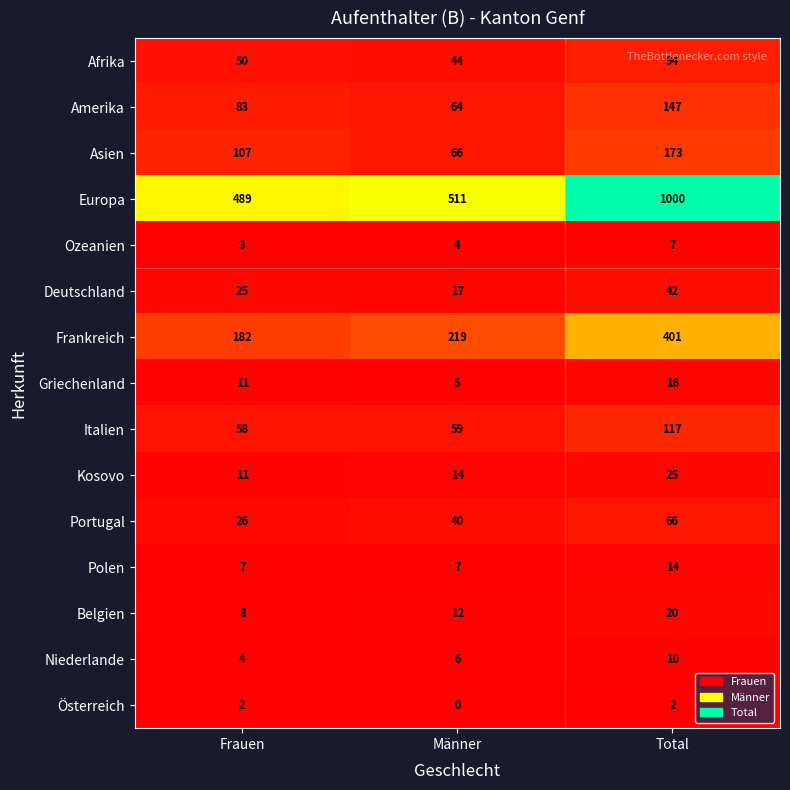

What is the sum of the Afrika values at Total and Frauen?

144